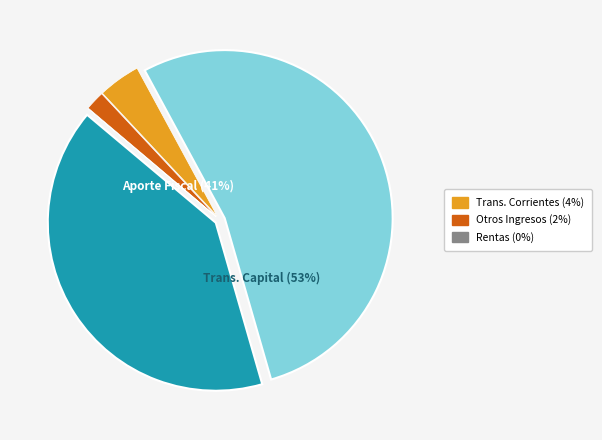

What portion of the pie excludes TRANSFERENCIAS CORRIENTES?

95.9%